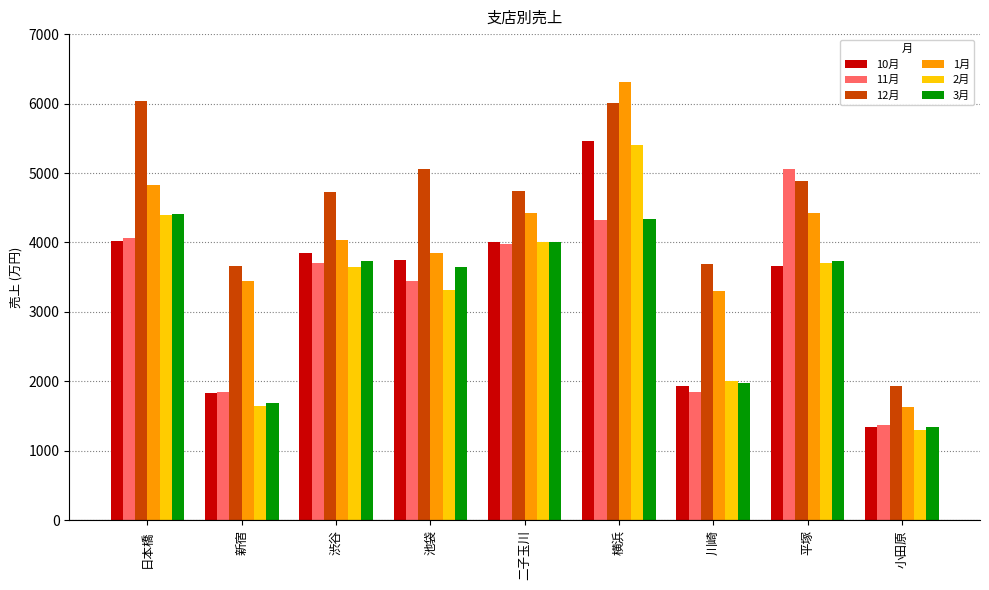

Which category has the highest value across all series?

横浜